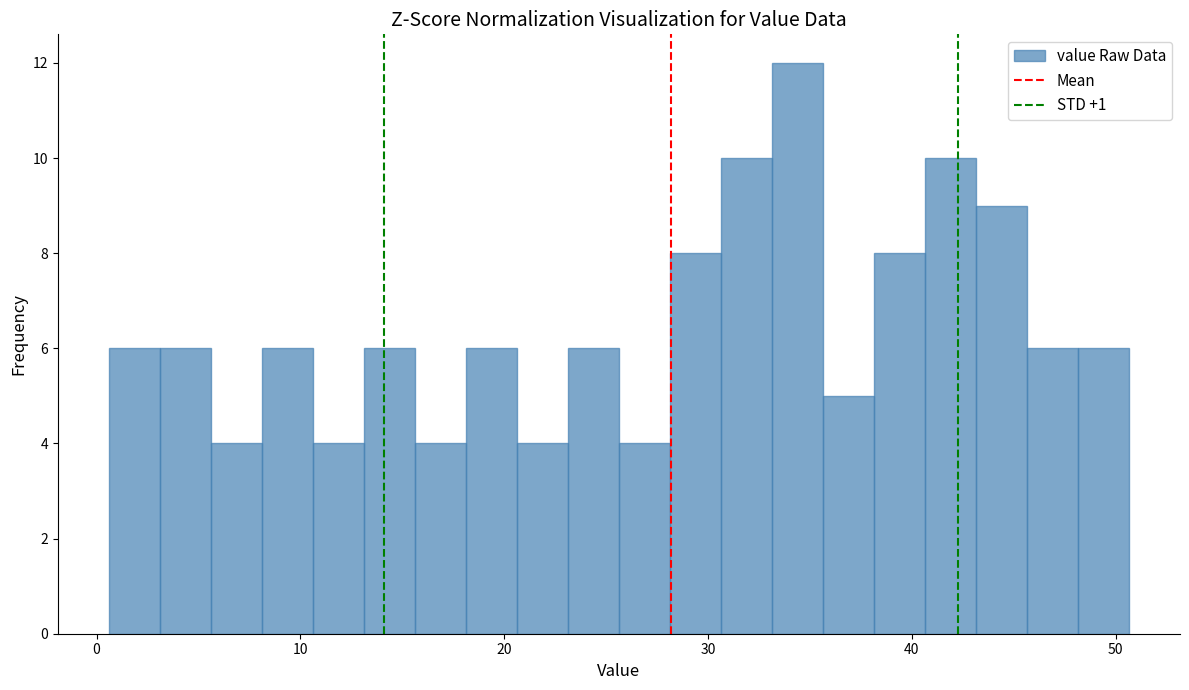

Around what value on the x-axis is the tallest bar? Give the approximate position of its centre, as read against the axis.

34